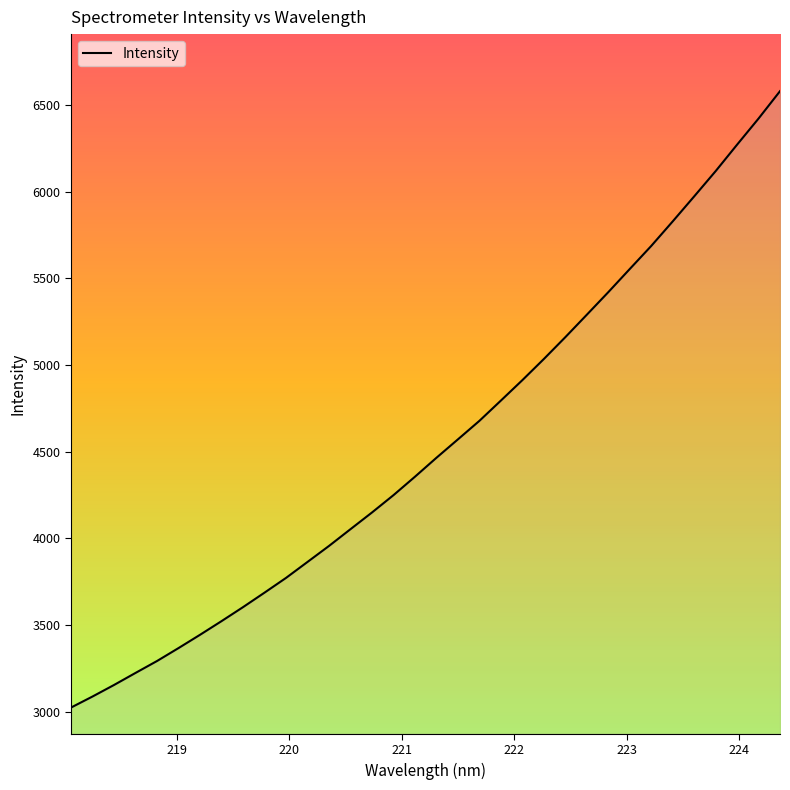

What is the maximum value shown in the chart?

6578.6